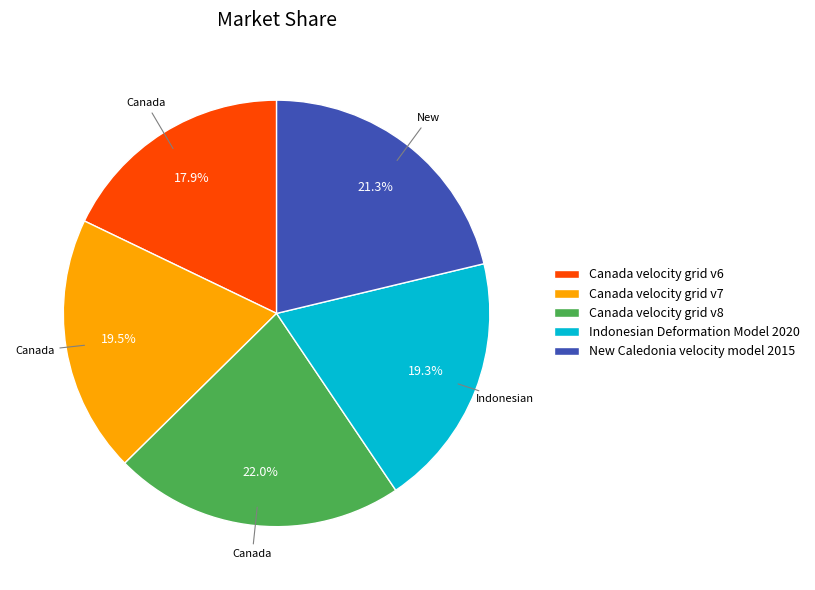

To the nearest percent, what is the difference between the Canada velocity grid v8 and Indonesian Deformation Model 2020 slice percentages?

3%